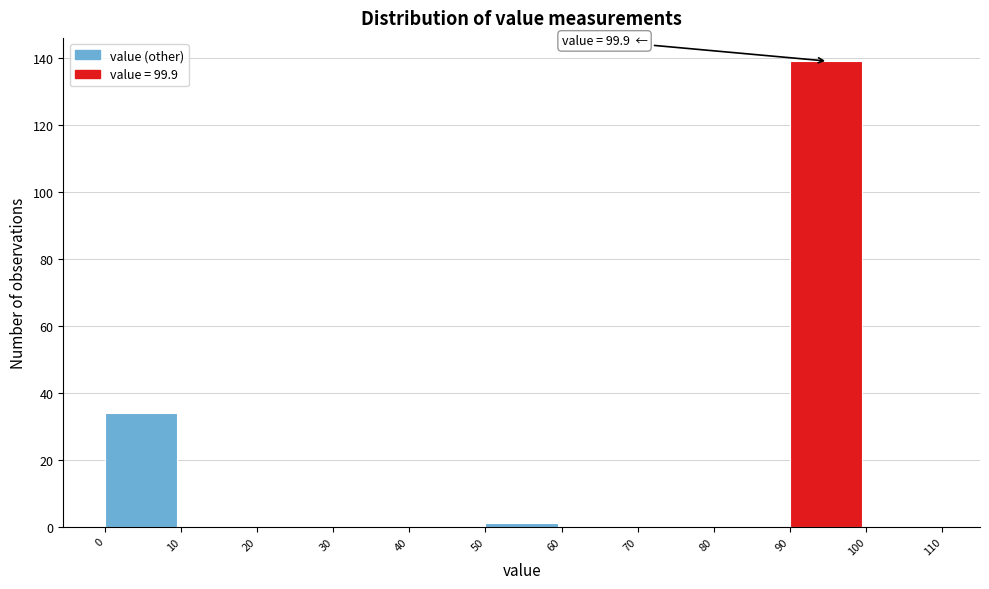

Which range on the x-axis has the tallest bar?

90 to 100